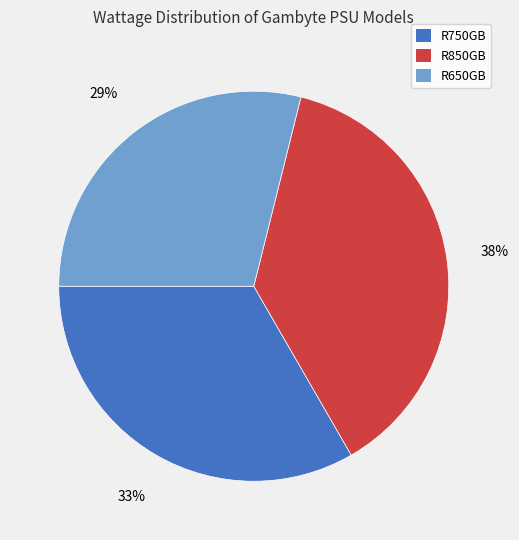

Do R850GB and R750GB together represent more than half of the pie?

Yes